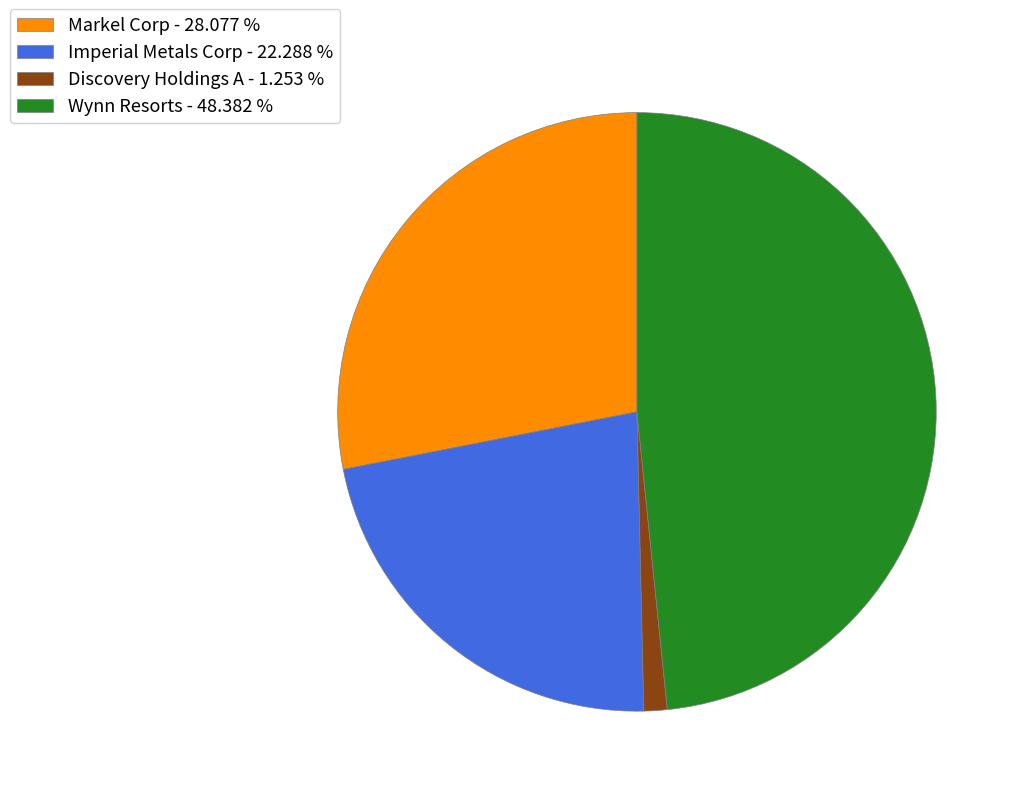

Does Wynn Resorts - 48.382 % represent more than half of the total?

No